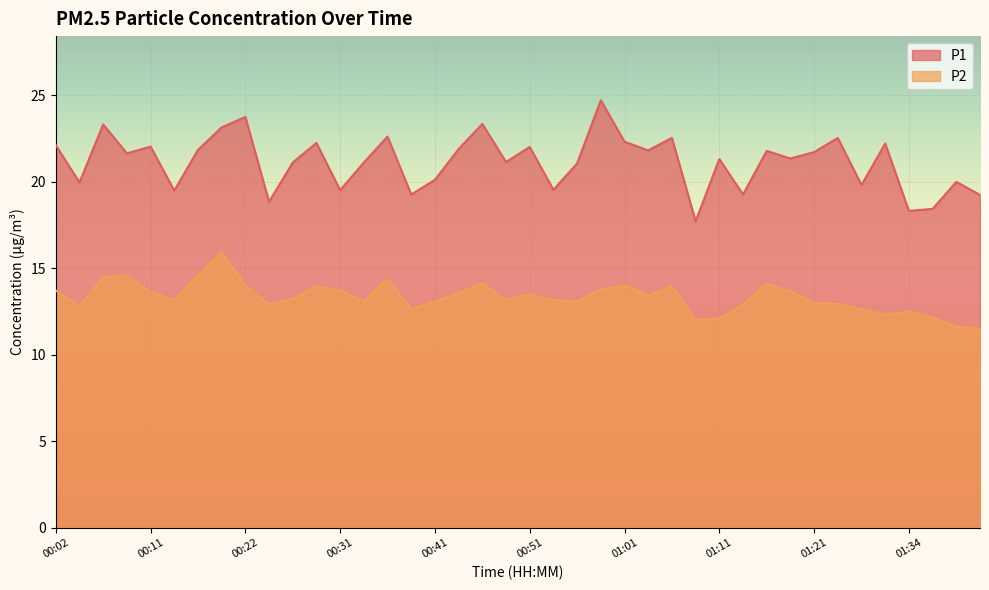

Which series has the largest total across all categories?

P1